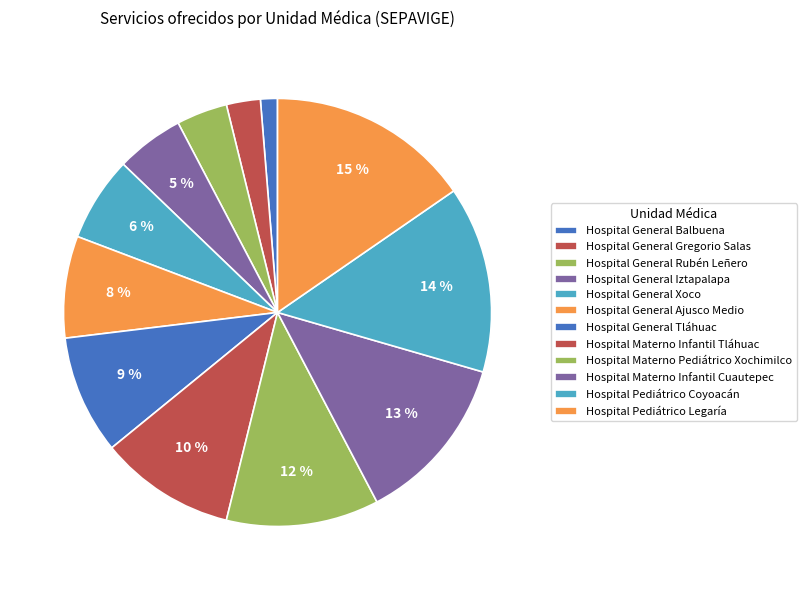

Which category has the biggest portion of the pie?

Hospital Pediátrico Legaría